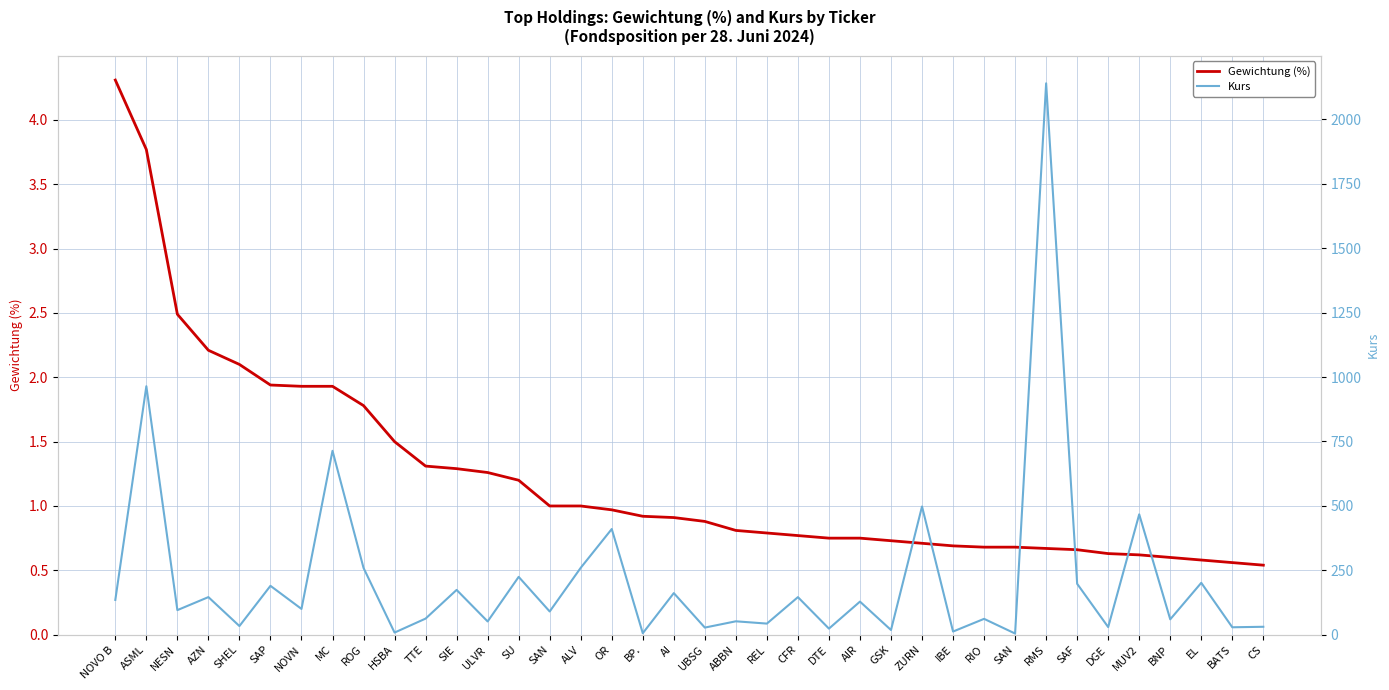

True or false: Kurs has a value of 51.2 at ULVR.

True